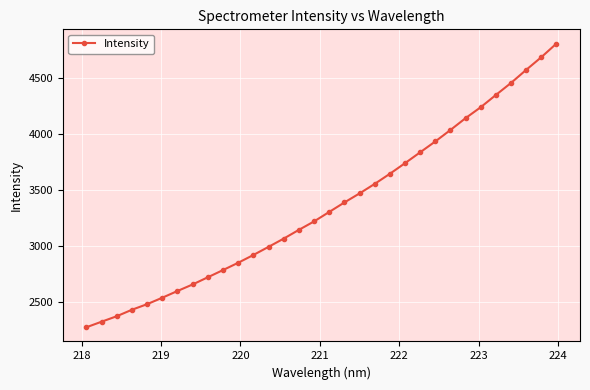

What is the smallest value displayed?

2269.8